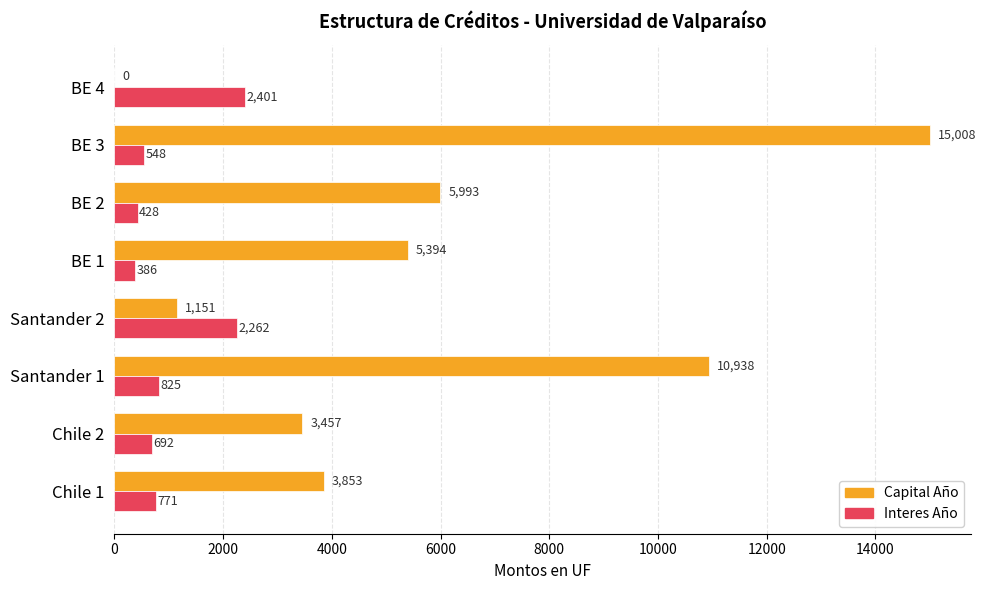

Which series changed the most between BE 3 and BE 4?

Capital Año